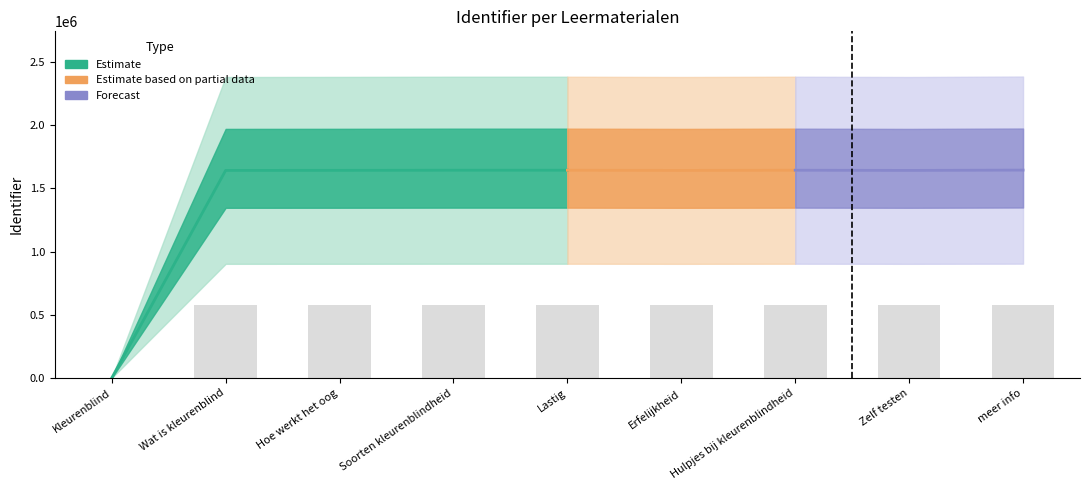

How many values are below 575090?

4